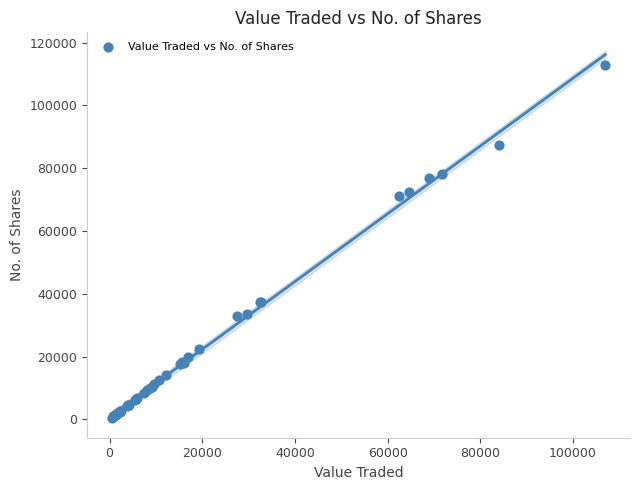

What Y value in the scatter plot is closest to 56775?

71100